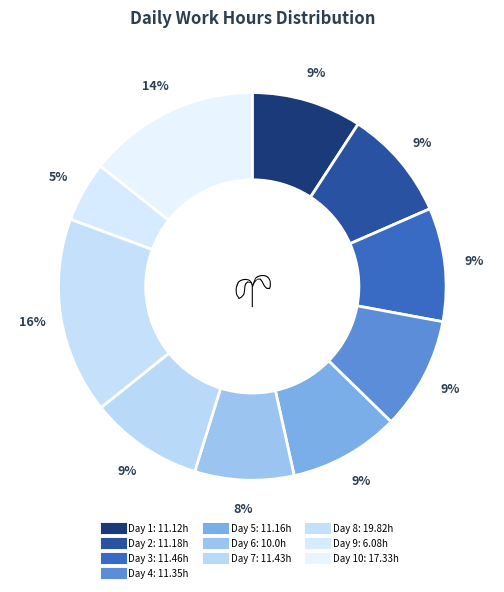

How many segments does this pie chart have?

10